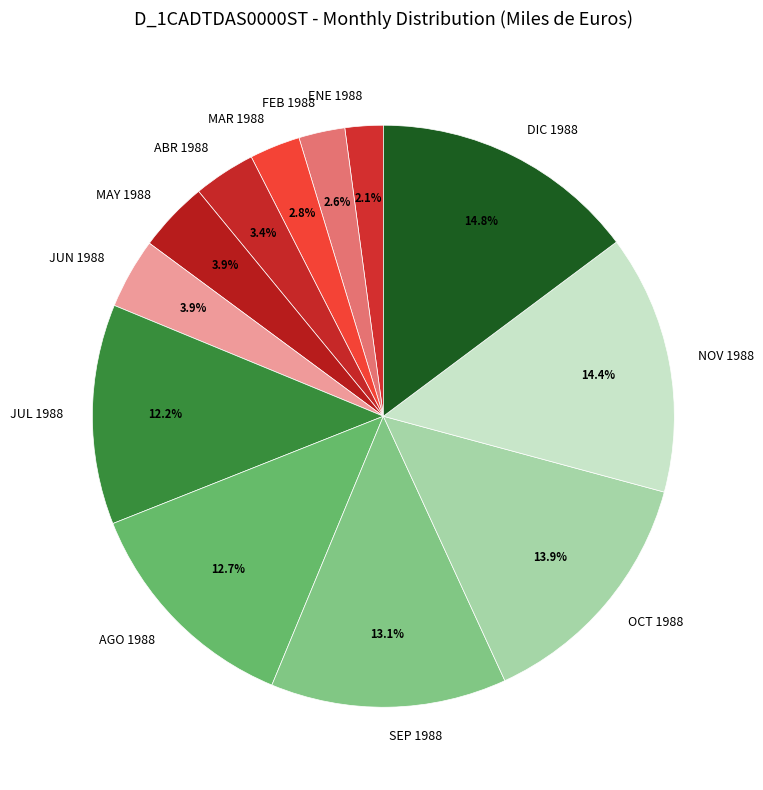

Approximately how many times larger is the value at AGO 1988 compared to OCT 1988?

0.9